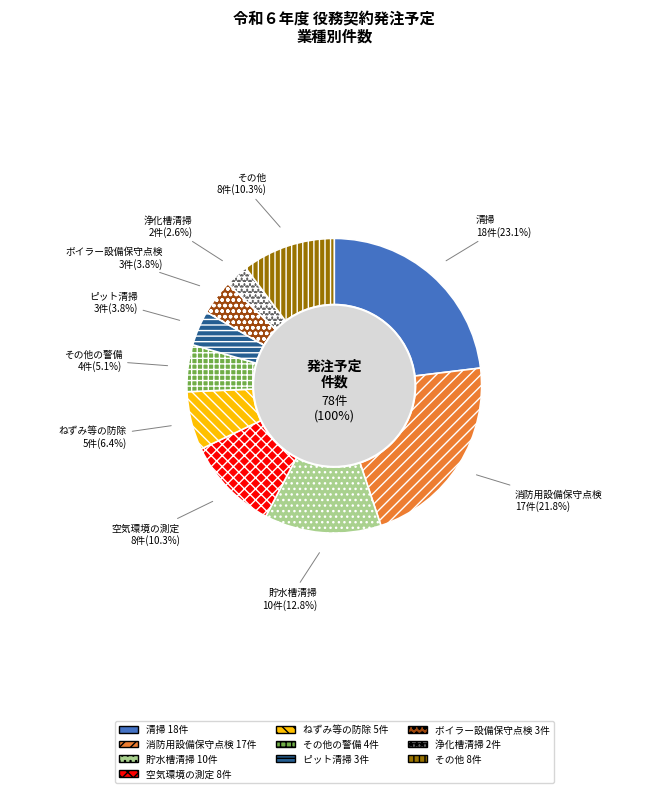

To the nearest percent, what is the difference between the 消防用設備保守点検 and 清掃 slice percentages?

1%